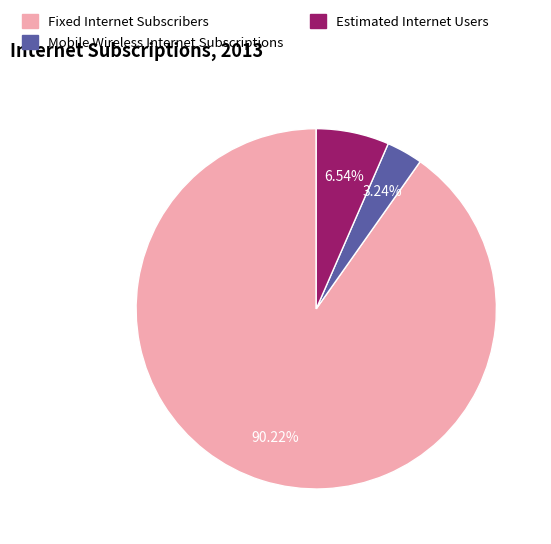

Is Fixed Internet Subscribers the majority of the pie?

Yes